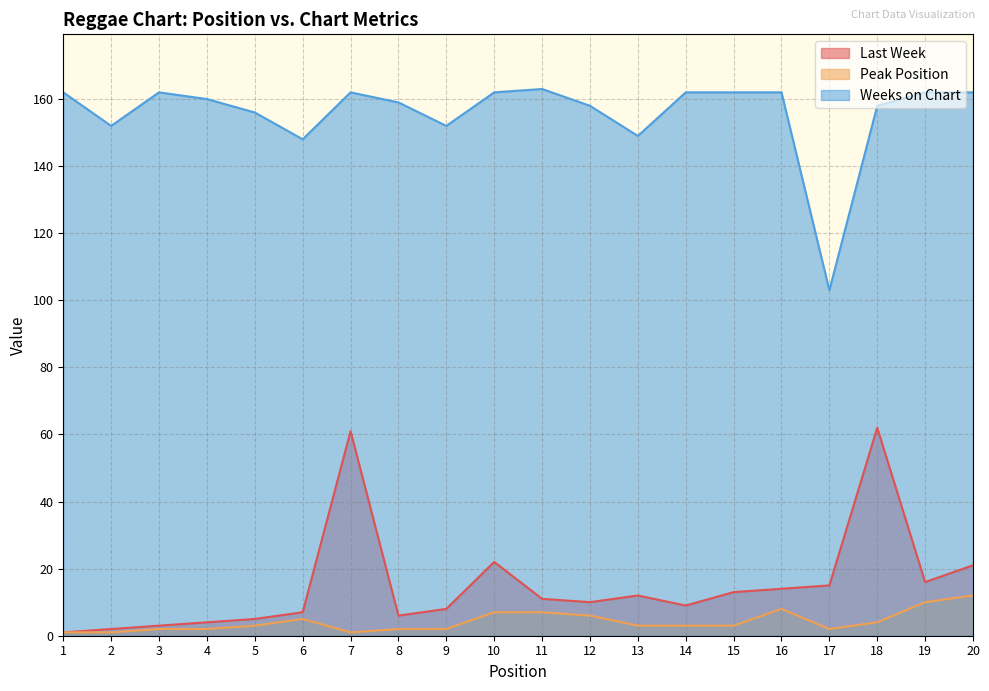

Count the number of data series in this chart.

3